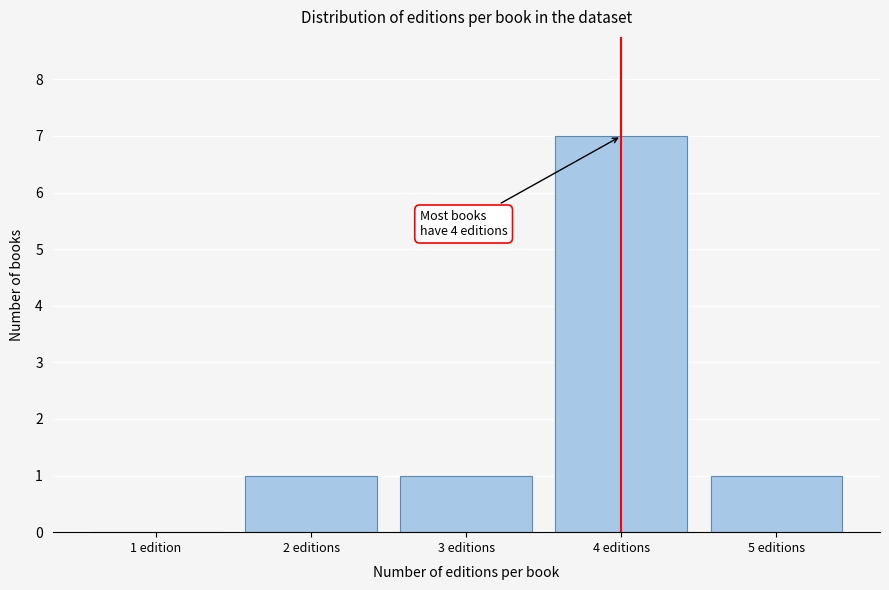

Reading left to right, extract all data points from this chart.

1 edition=0	2 editions=1	3 editions=1	4 editions=7	5 editions=1